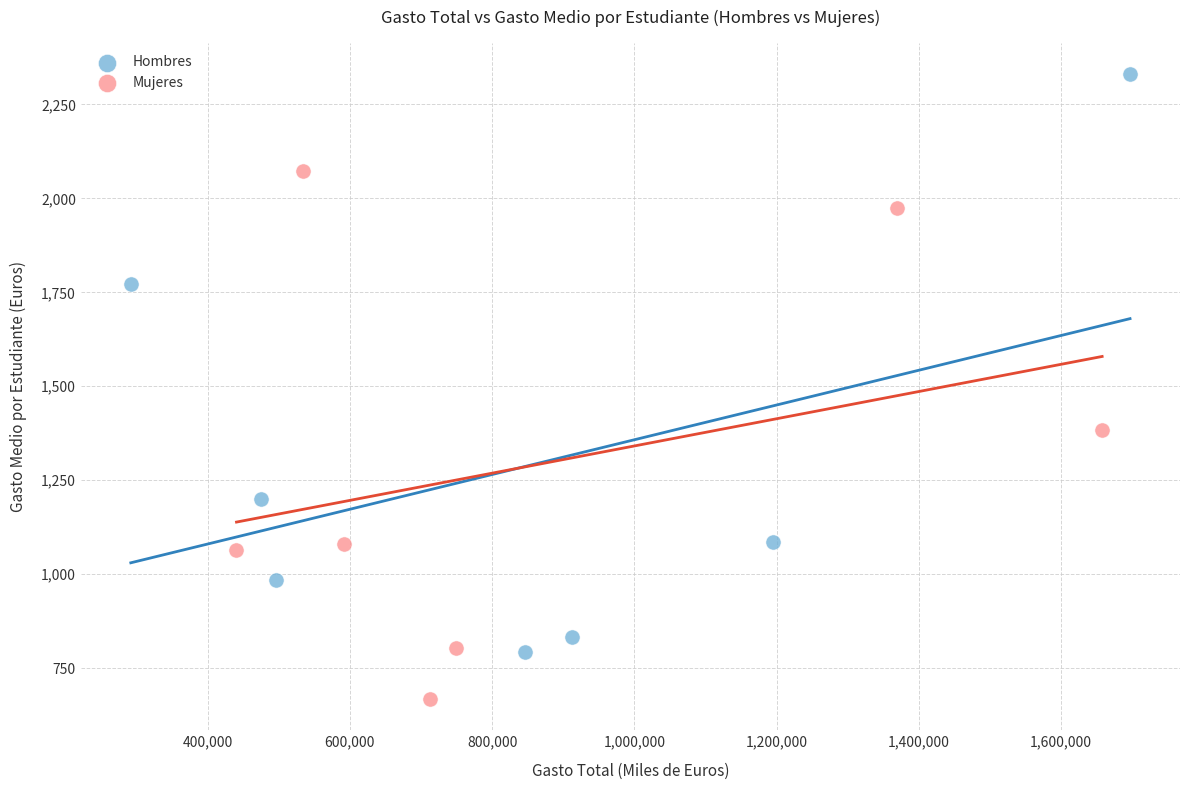

Which series reaches the maximum Y coordinate?

Hombres